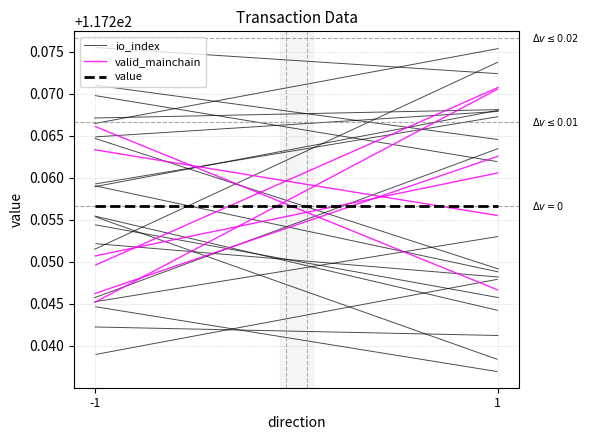

Count the number of data series in this chart.

3